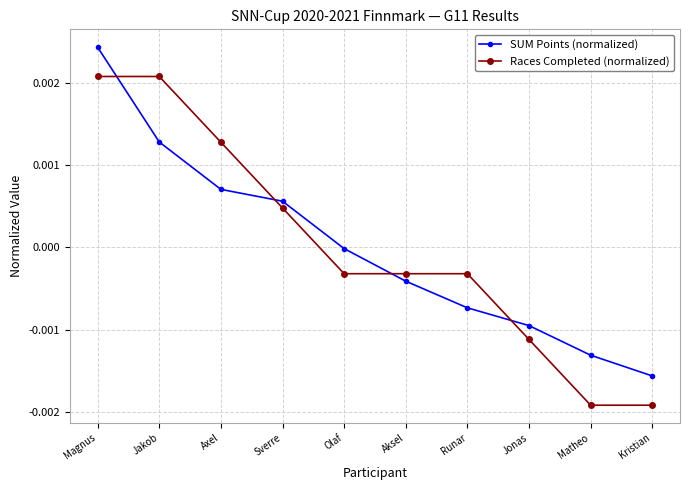

Count the number of data series in this chart.

2